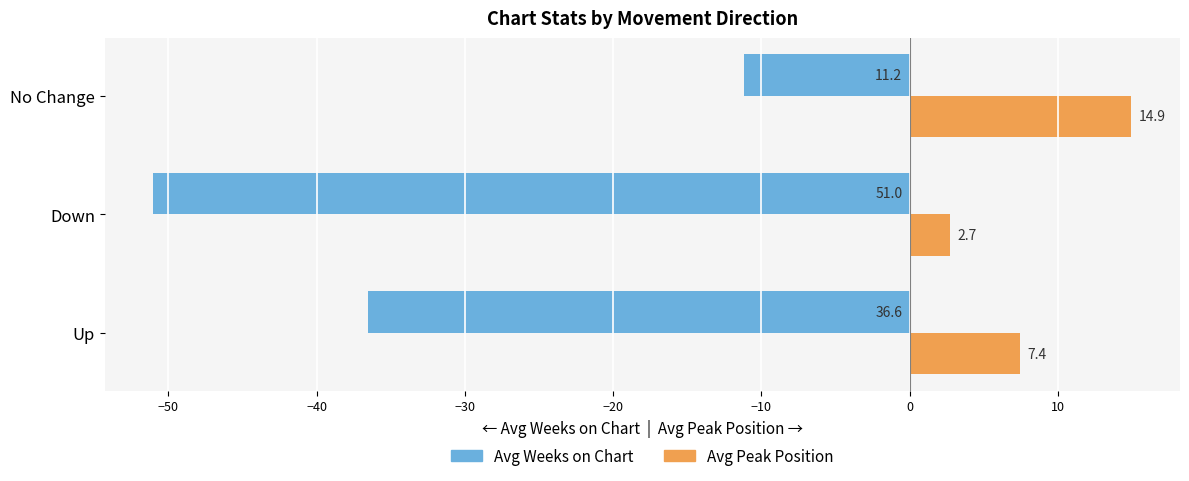

Which series has the widest spread of values?

Avg Weeks on Chart